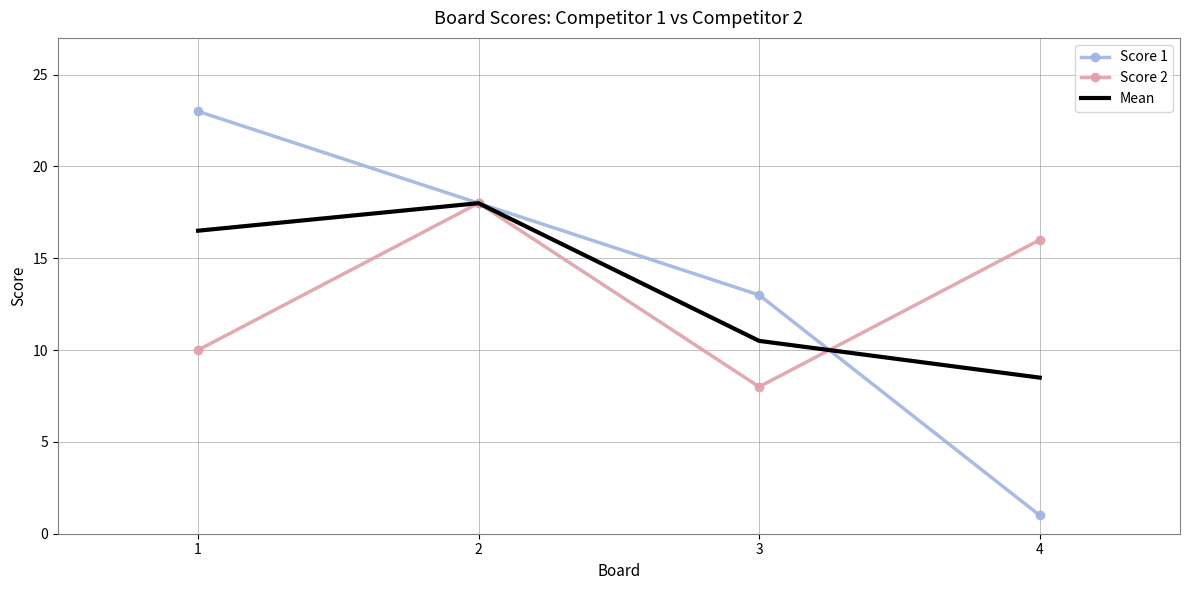

Between 1 and 3, which series saw the biggest shift?

Score 1